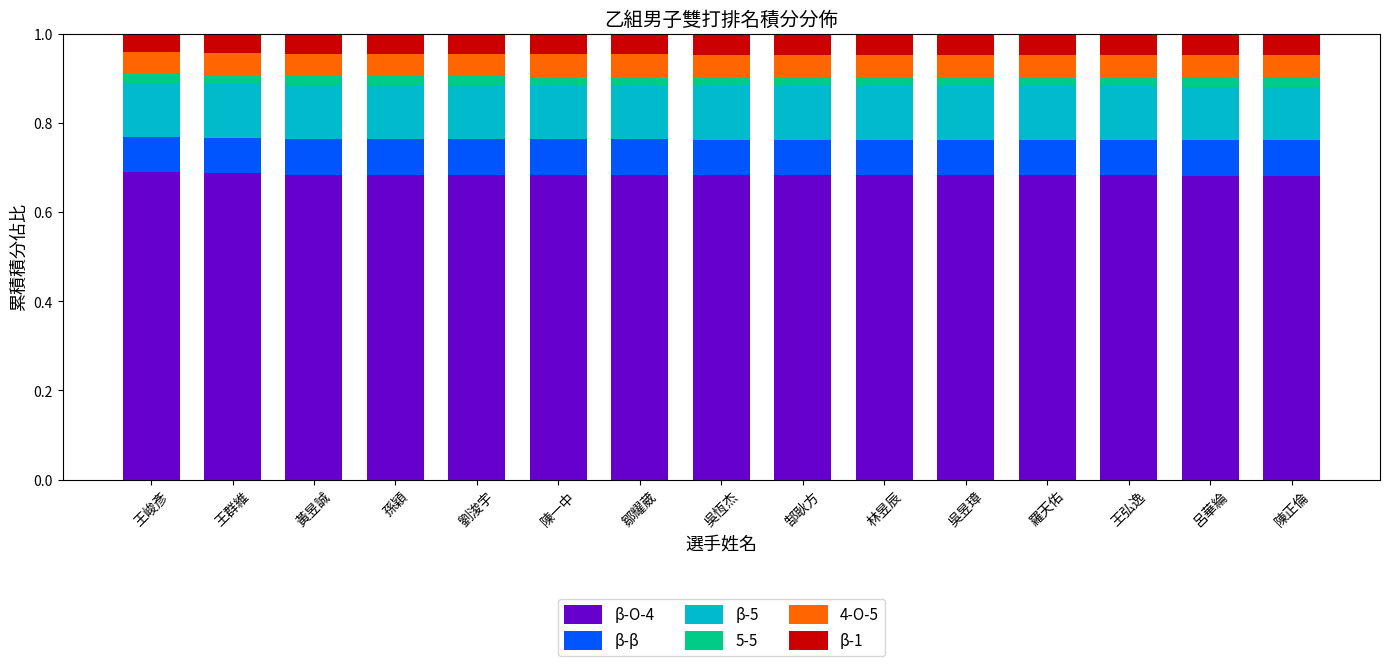

True or false: β-O-4 has a value of 0.2 at 孫穎.

False